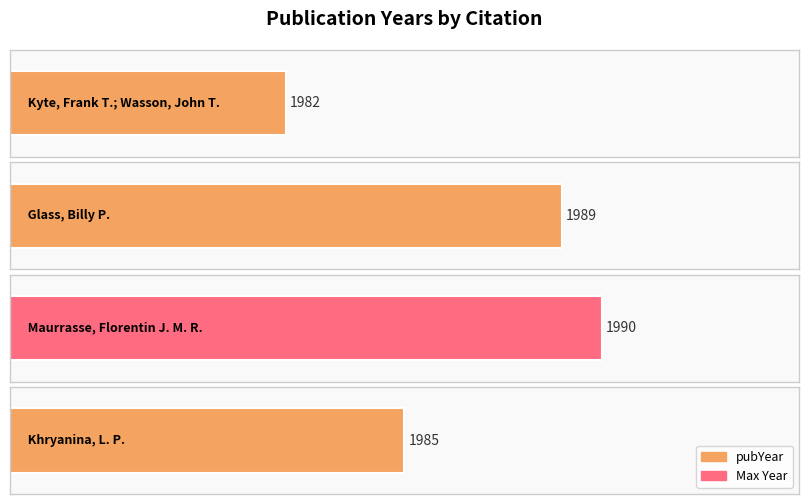

What is the difference between the values at Maurrasse, Florentin J. M. R. and Kyte, Frank T.; Wasson, John T.?

8